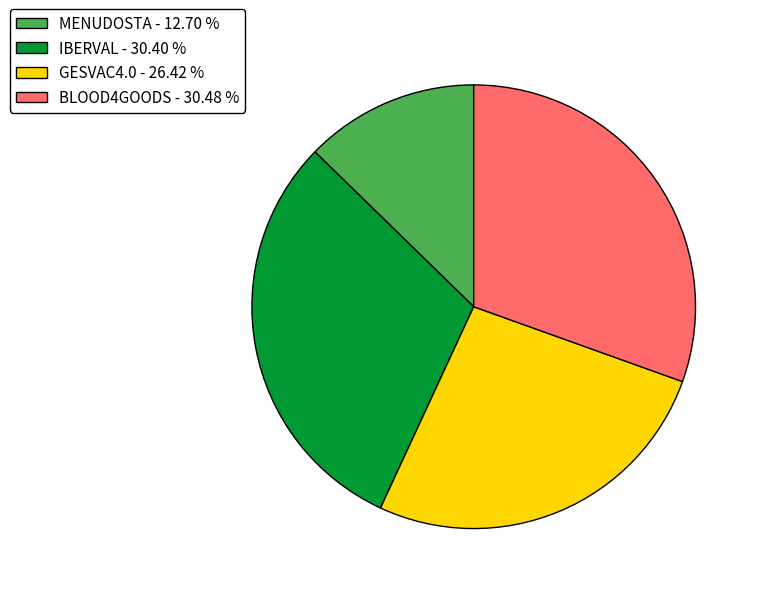

Combined, do BLOOD4GOODS - 30.48 % and GESVAC4.0 - 26.42 % account for over 50%?

Yes